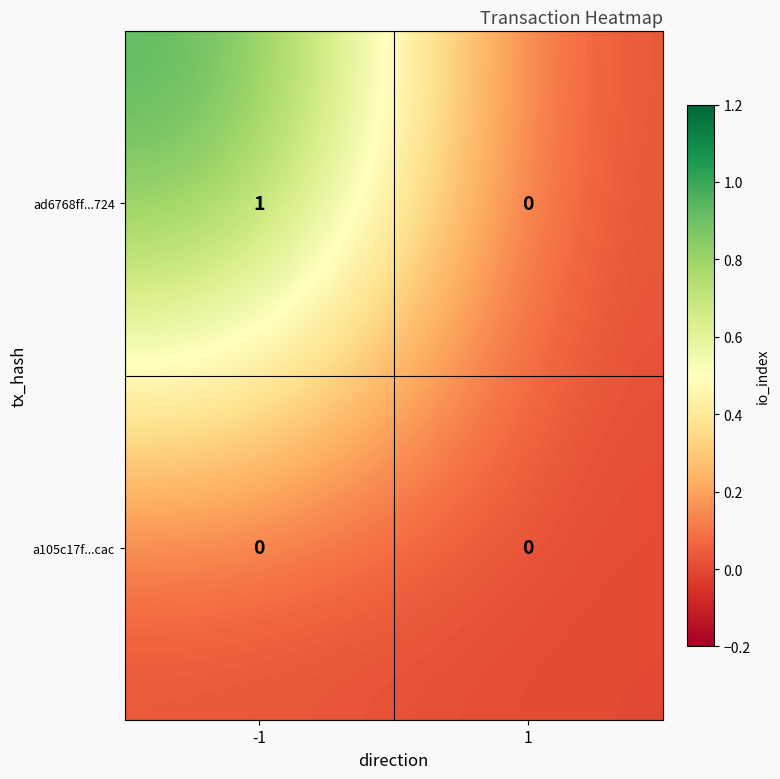

Which series has the widest spread of values?

ad6768ff...724